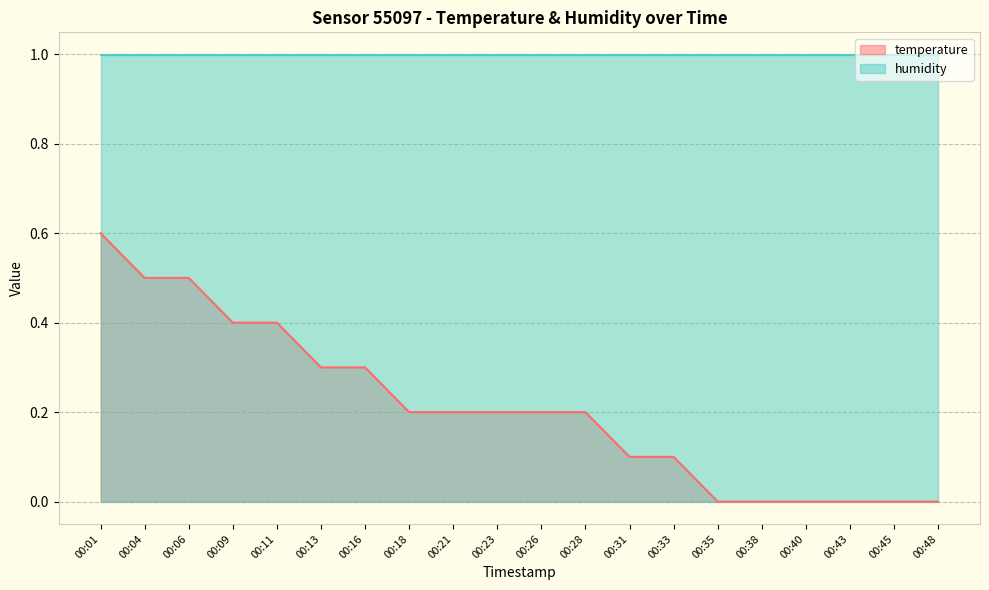

Reading left to right, transcribe all the data shown in this chart.

0.6	0.5	0.5	0.4	0.4	0.3	0.3	0.2	0.2	0.2	0.2	0.2	0.1	0.1	0.0	0.0	0.0	0.0	0.0	0.0